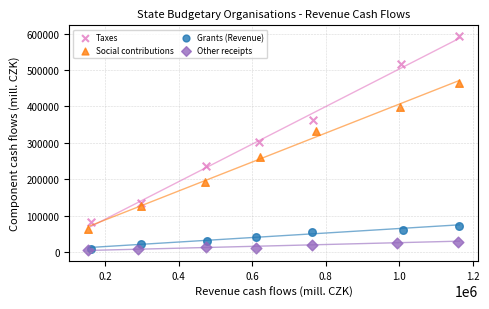

Which series reaches the maximum Y coordinate?

Taxes